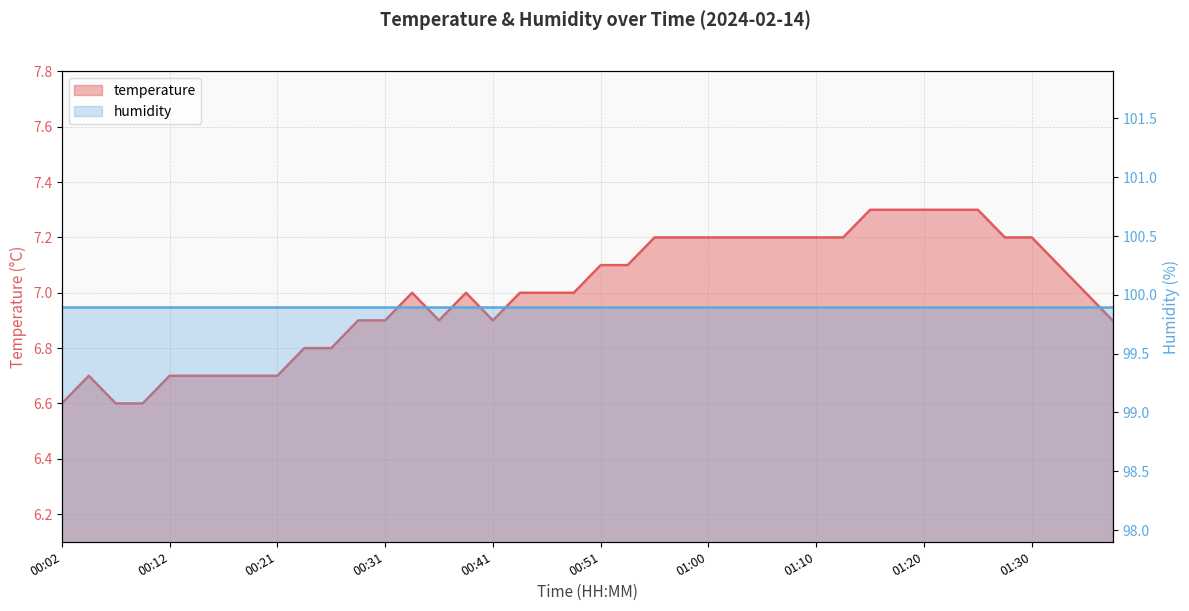

What is the label of the 19th point from the left?

00:46